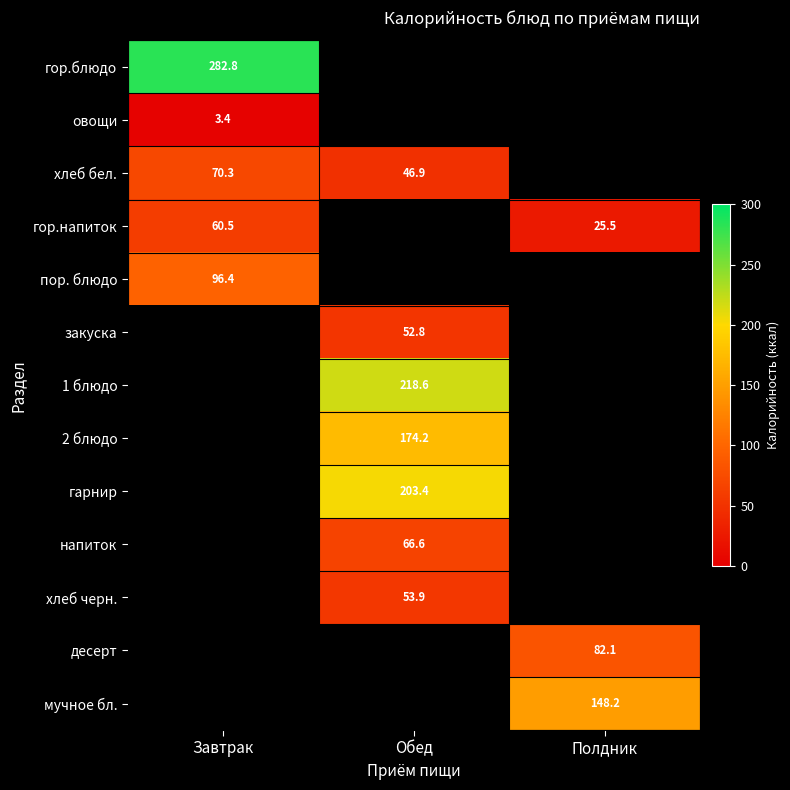

Is the value of овощи at Завтрак greater than the value of гор.напиток at Полдник?

No